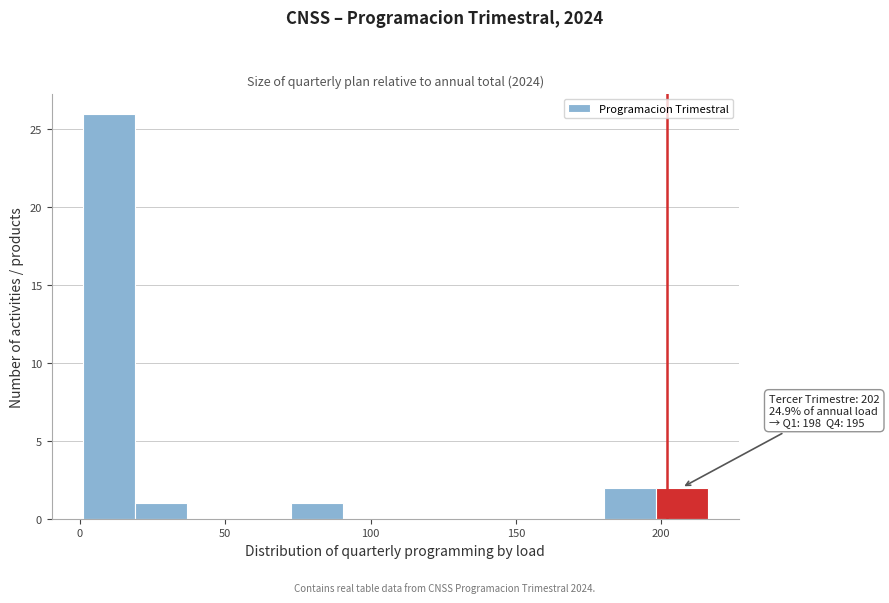

Around what value on the x-axis is the tallest bar? Give the approximate position of its centre, as read against the axis.

10